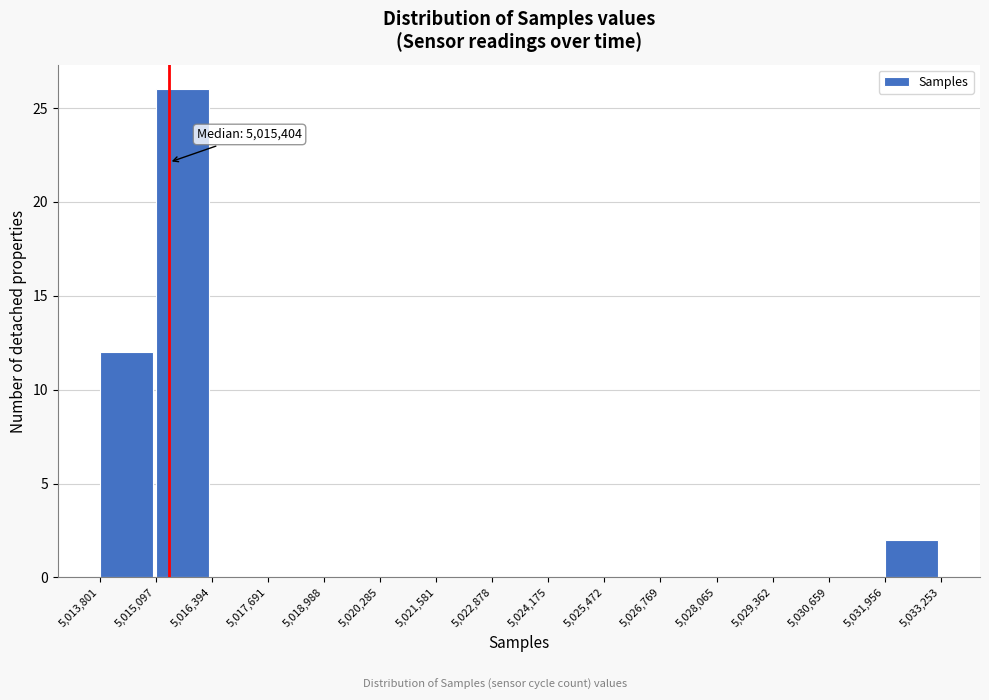

Which range on the x-axis has the tallest bar?

5,015,097 to 5,016,394